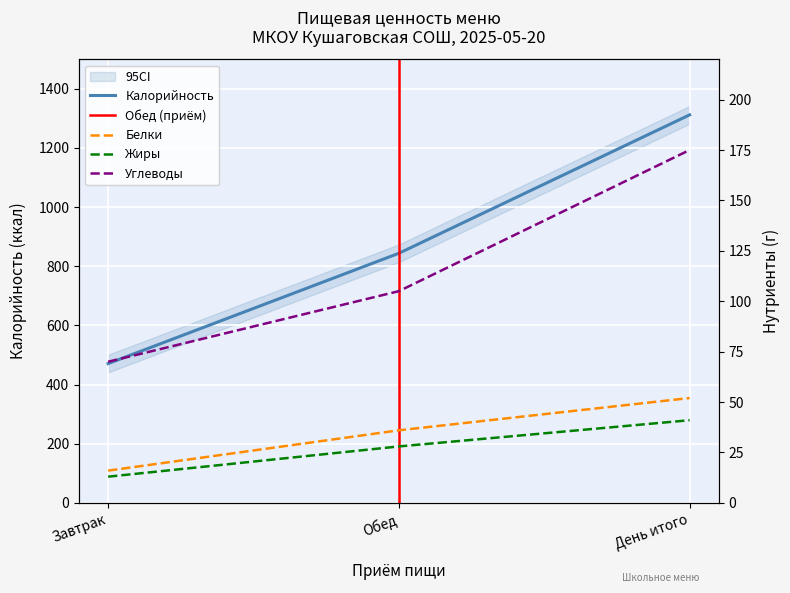

Where does the Жиры series first go above 28?

День итого